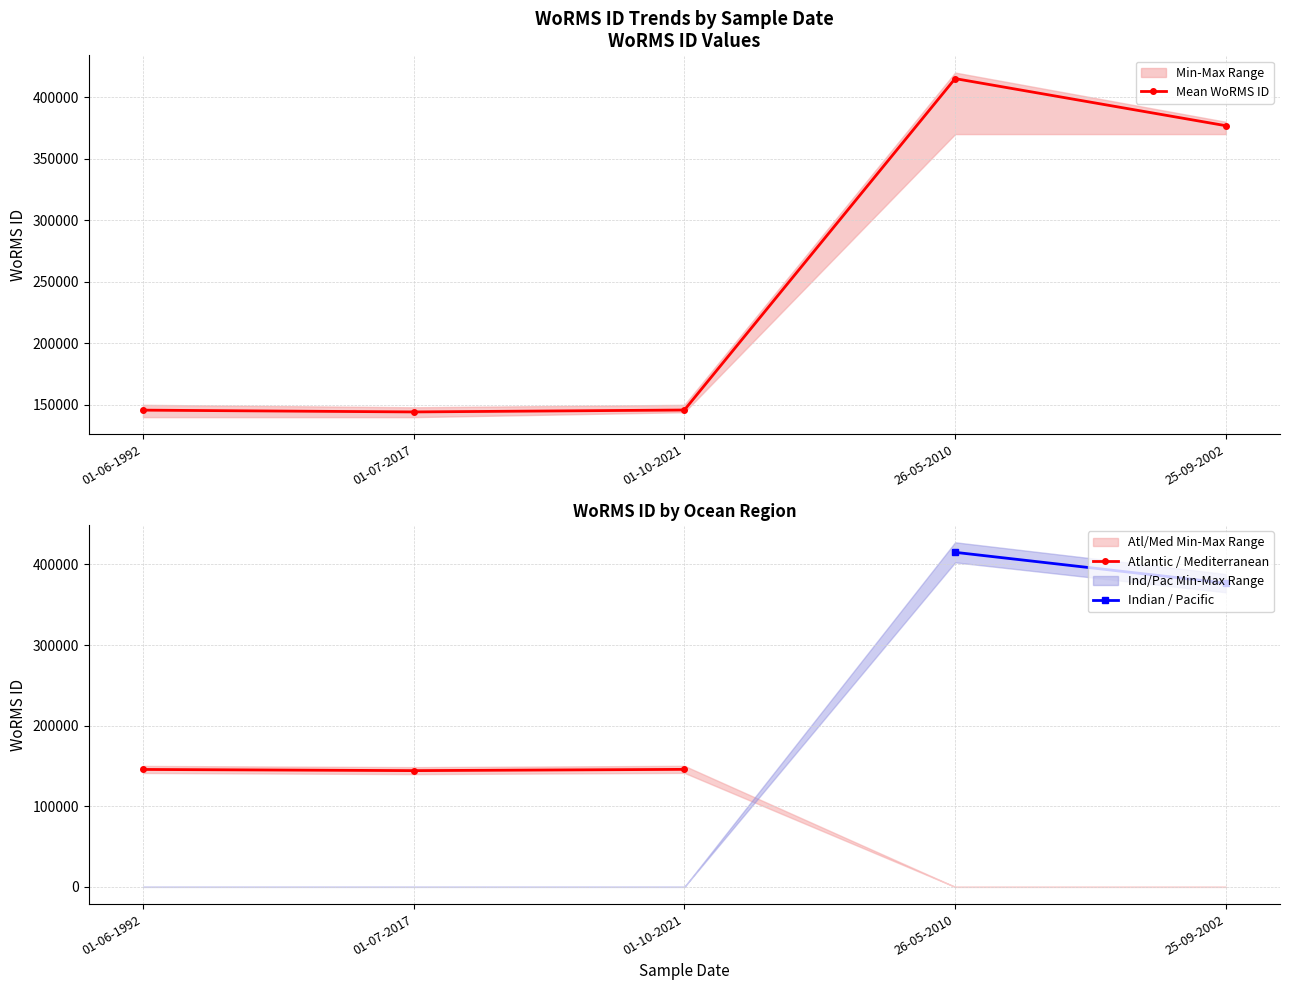

Which series has the widest spread of values?

Mean WoRMS ID